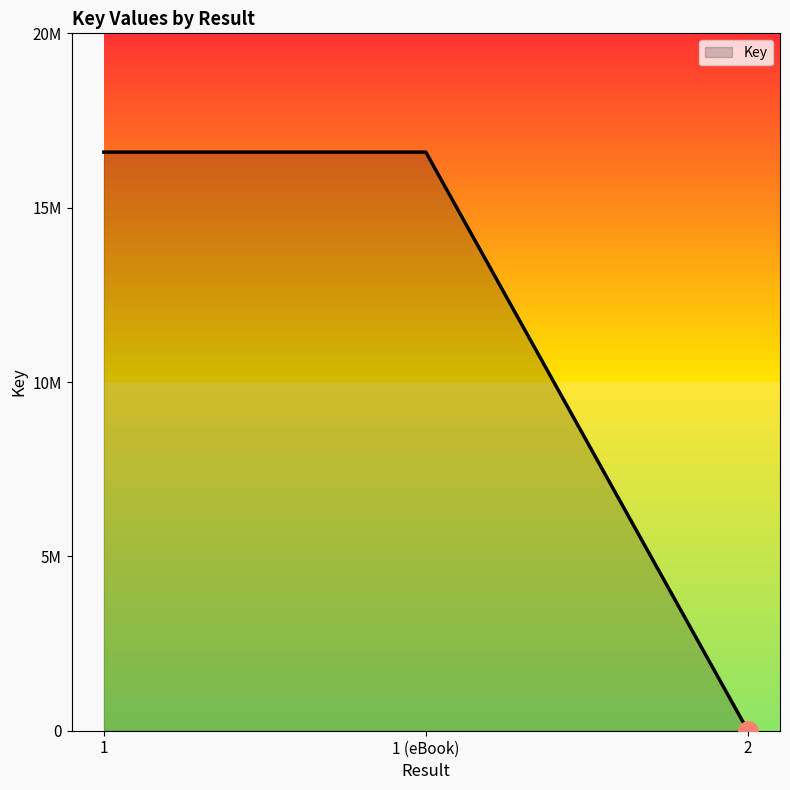

What is the greatest value displayed?

16593514